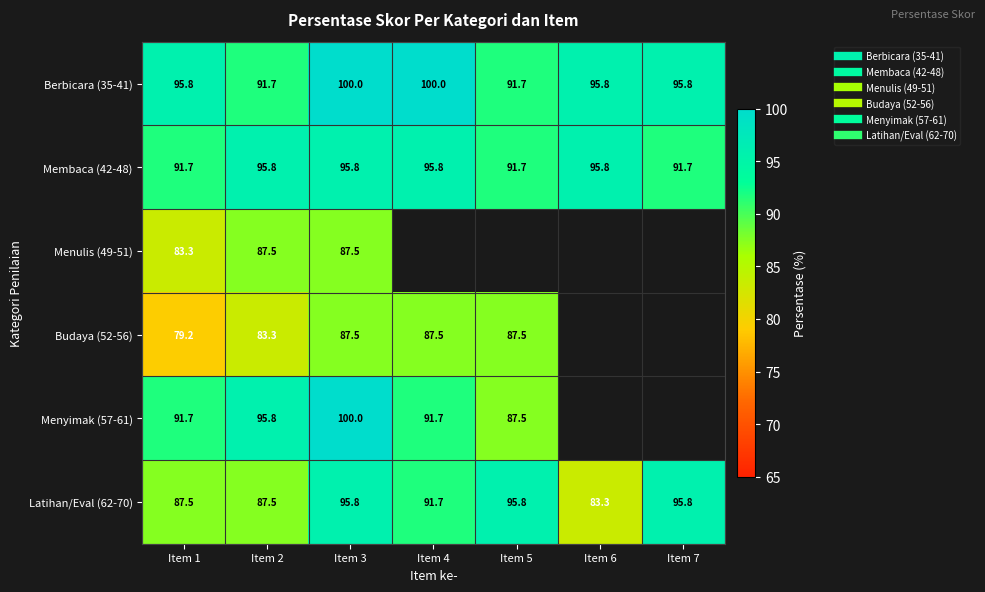

The Menulis (49-51) series shows 30.0 at Item 3. True or false?

False